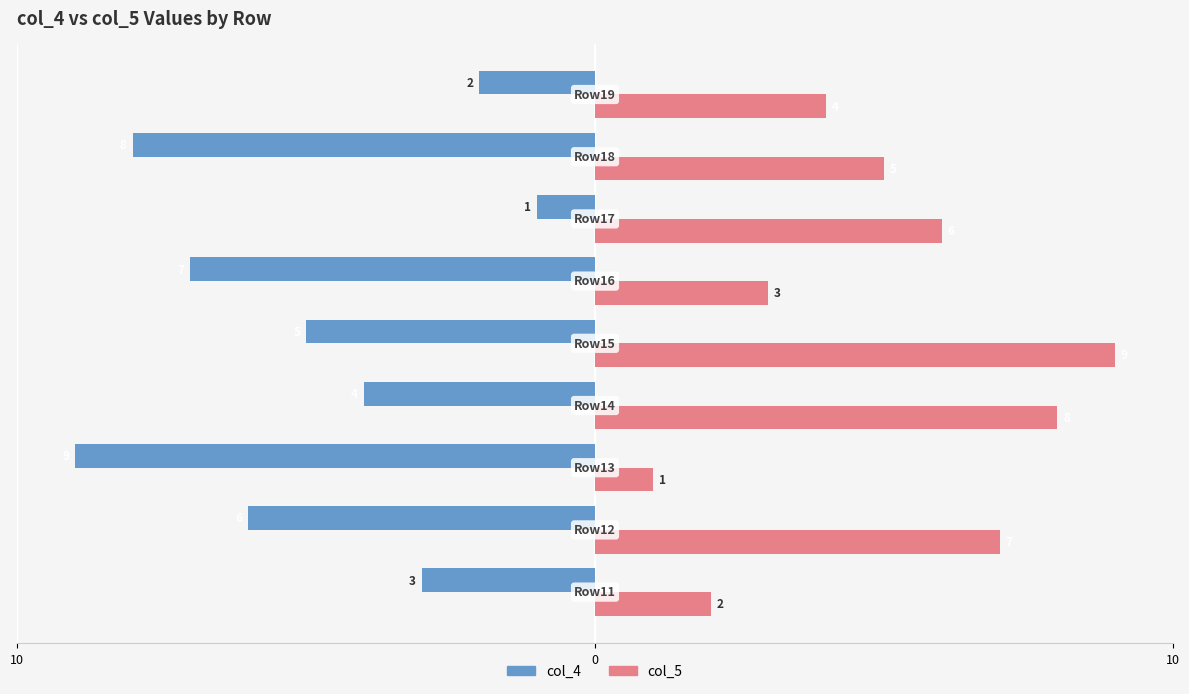

What is the difference between the maximum and minimum values in the col_4 series?

8